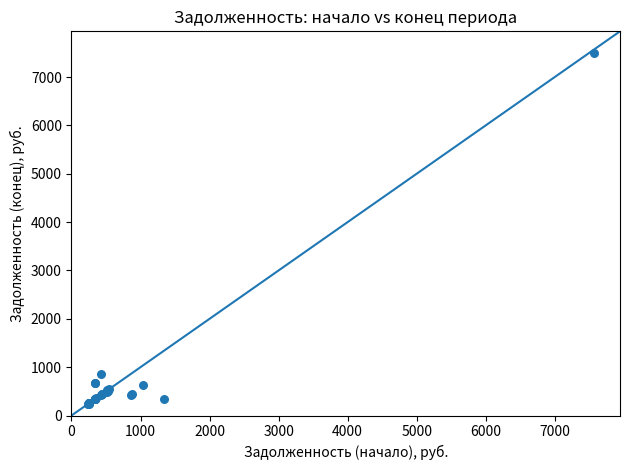

What Y value in the scatter plot is closest to 3874?

865.5